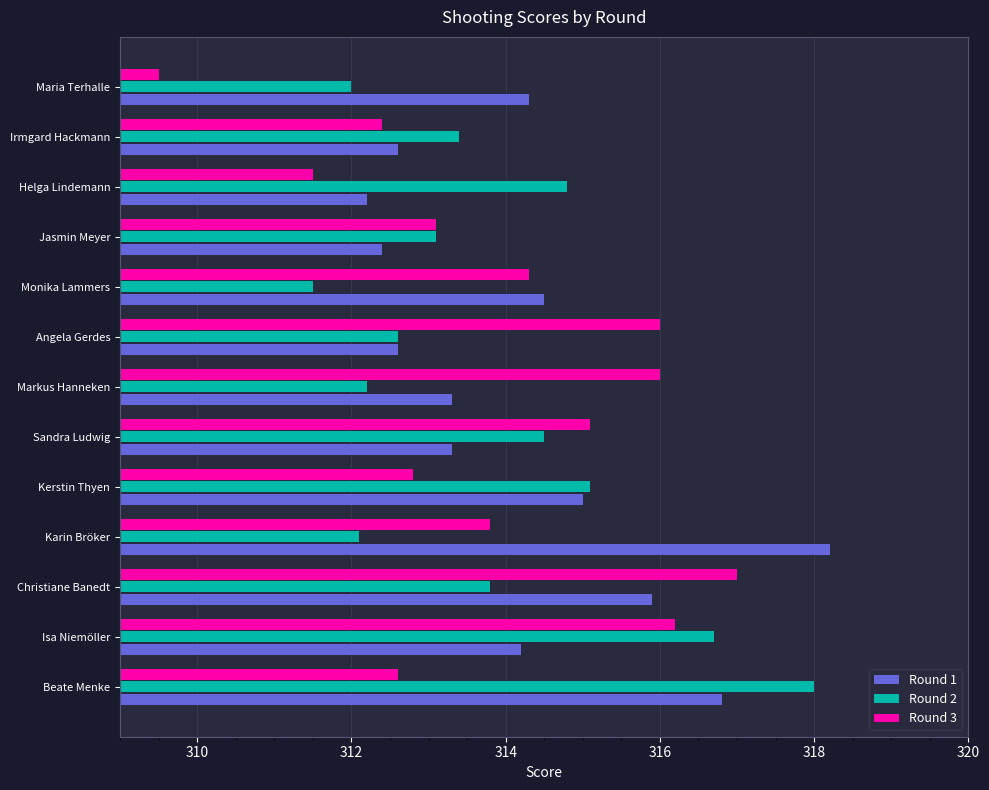

What is the difference between the second highest and minimum values in the Round 1 series?

4.6